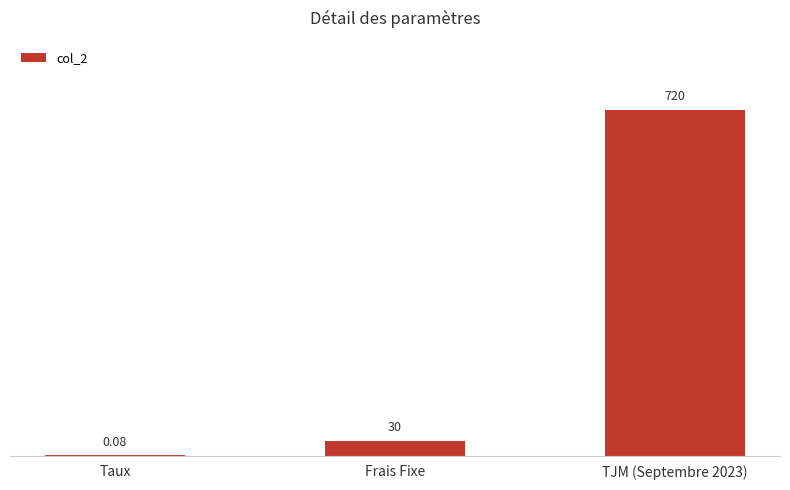

At which label is the value closest to 360?

Frais Fixe